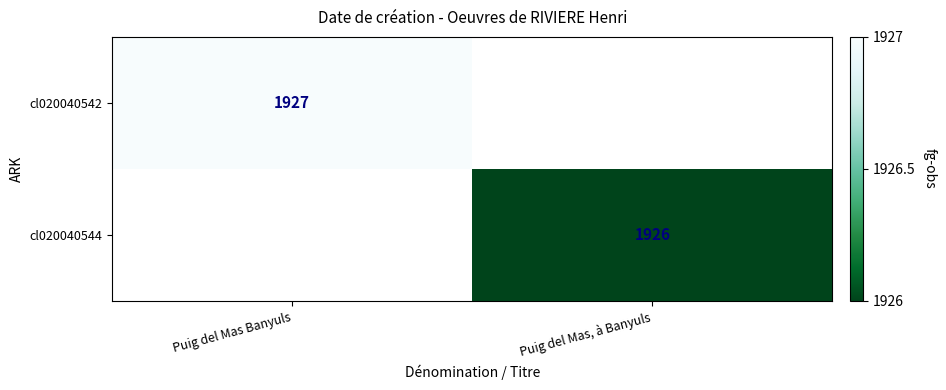

What is the minimum value shown in the chart?

1926.0